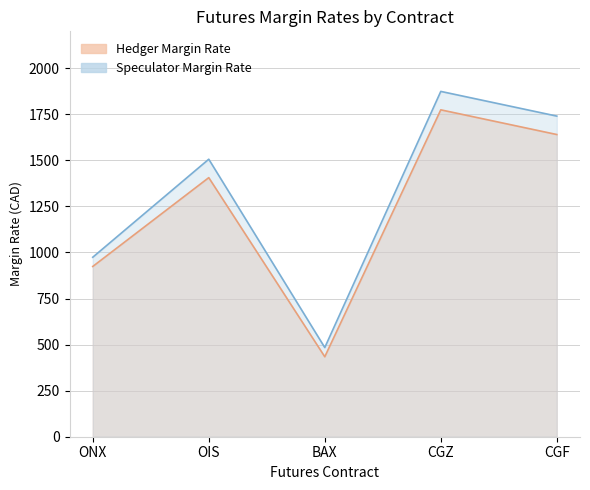

What is the sum of all Hedger Margin Rate values?

6178